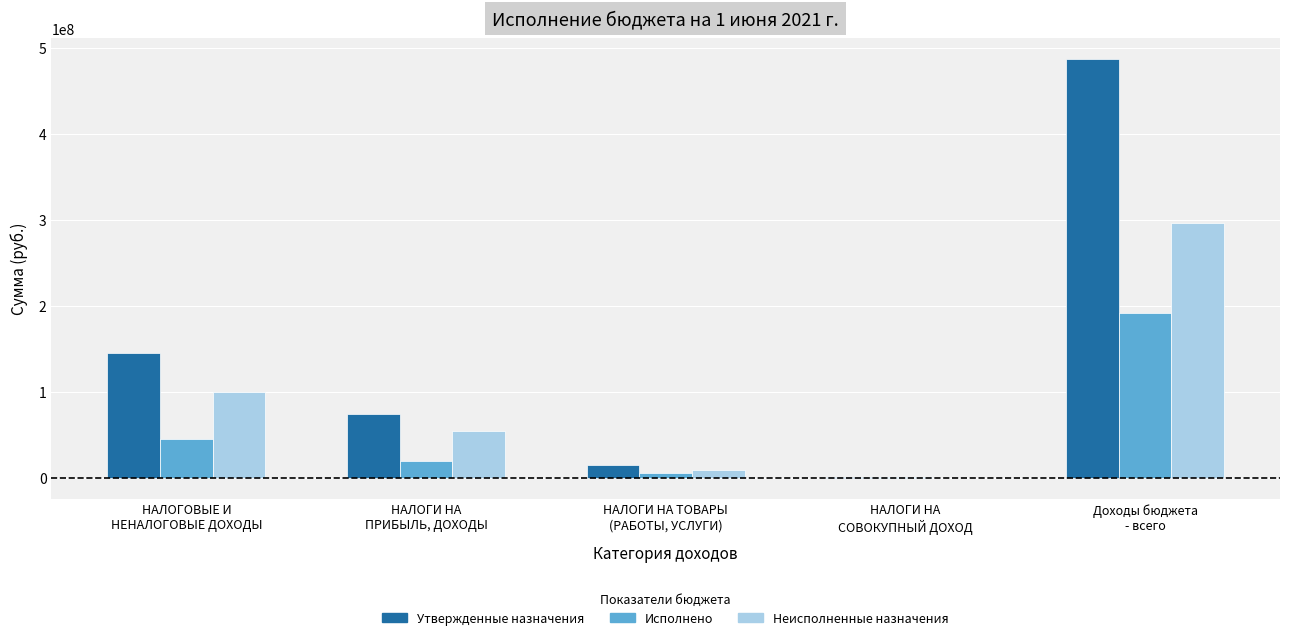

What is the sum of all Исполнено values?

262144543.0